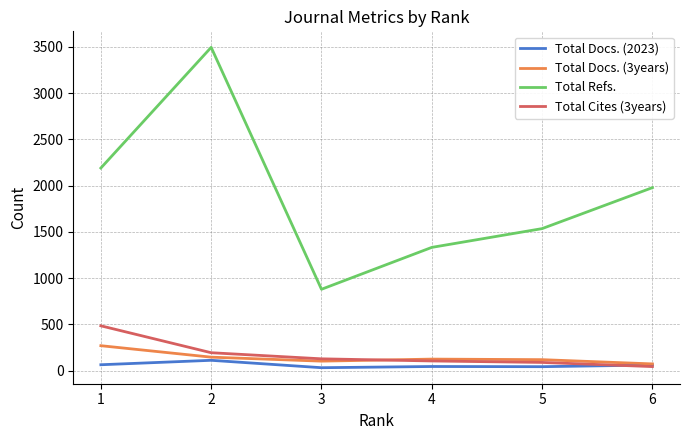

The value of Total Refs. at 5 is 1535. True or false?

True